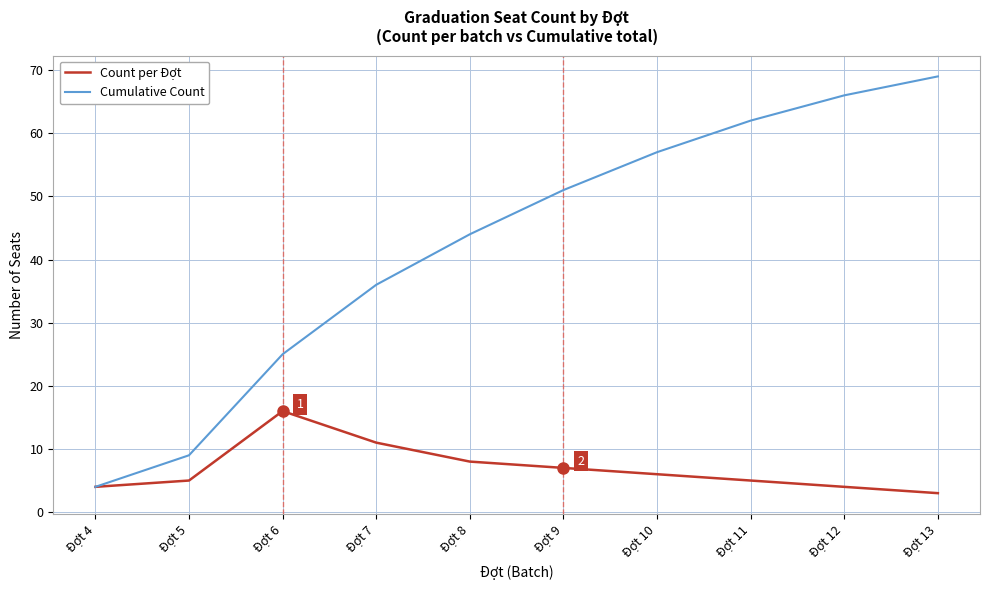

Where is Cumulative Count nearest to the value 36?

Đợt 7